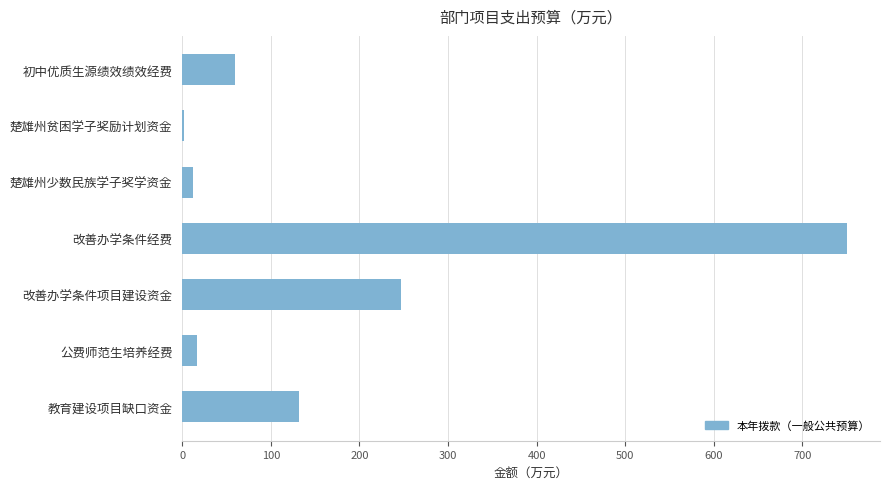

Reading bottom to top, list all the values displayed in this chart.

教育建设项目缺口资金=131.5	公费师范生培养经费=16.2	改善办学条件项目建设资金=247.3	改善办学条件经费=750.0	楚雄州少数民族学子奖学资金=12.0	楚雄州贫困学子奖励计划资金=2.2	初中优质生源绩效绩效经费=60.0